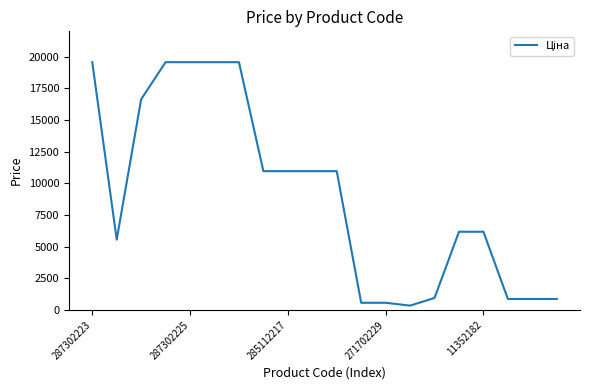

What is the difference between the maximum and minimum values?

19212.2